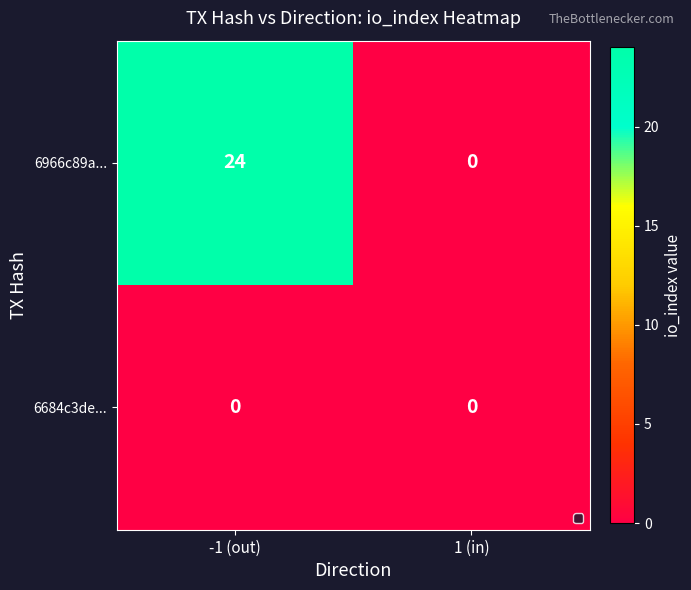

What is the total value across all series at -1 (out)?

24